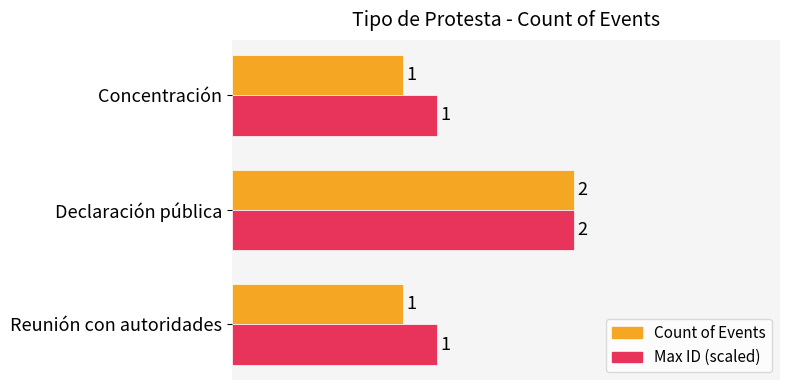

At which category is the sum across all series the highest?

Declaración pública